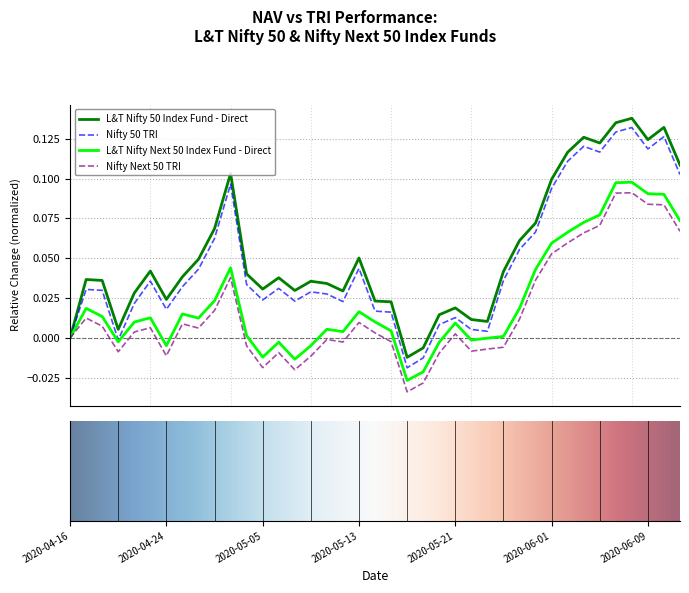

List the series in order of their overall mean, highest first.

L&T Nifty 50 Index Fund - Direct, Nifty 50 TRI, L&T Nifty Next 50 Index Fund - Direct, Nifty Next 50 TRI